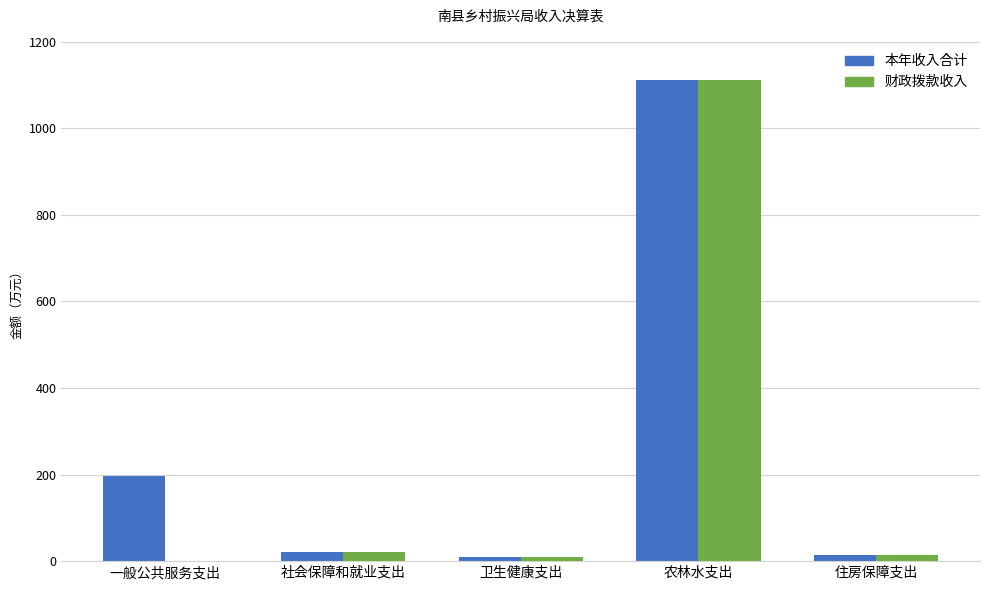

How many categories are shown in the chart?

5